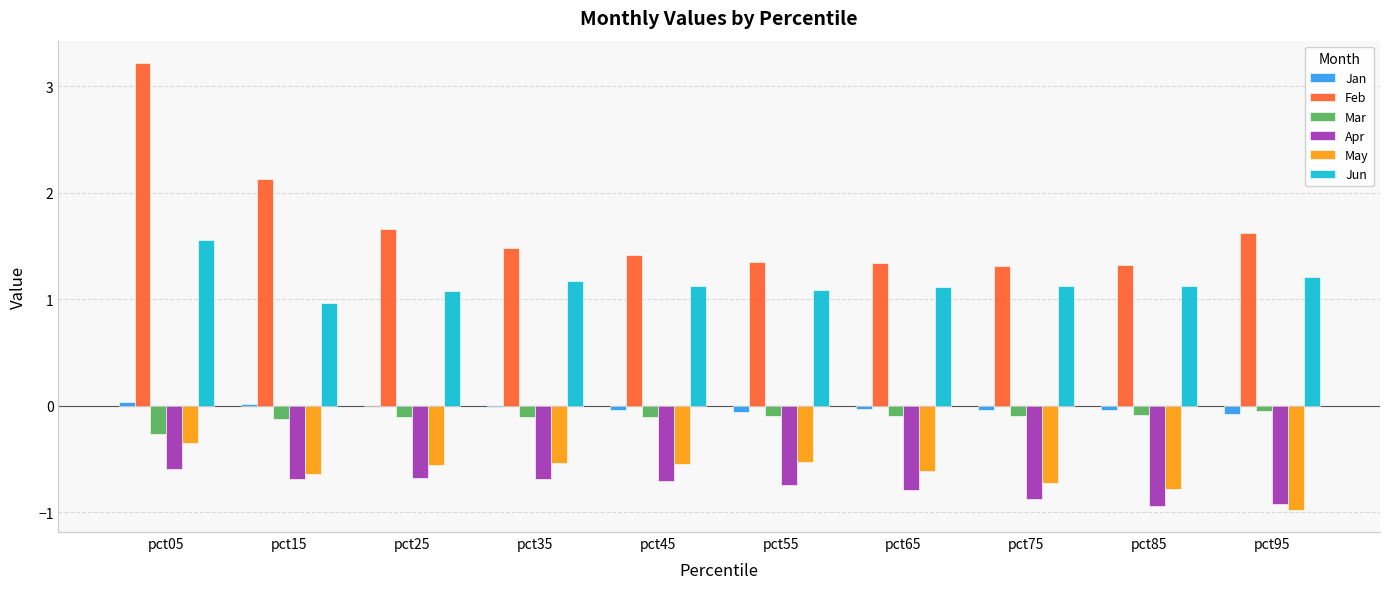

What is the maximum value shown in the chart?

3.2